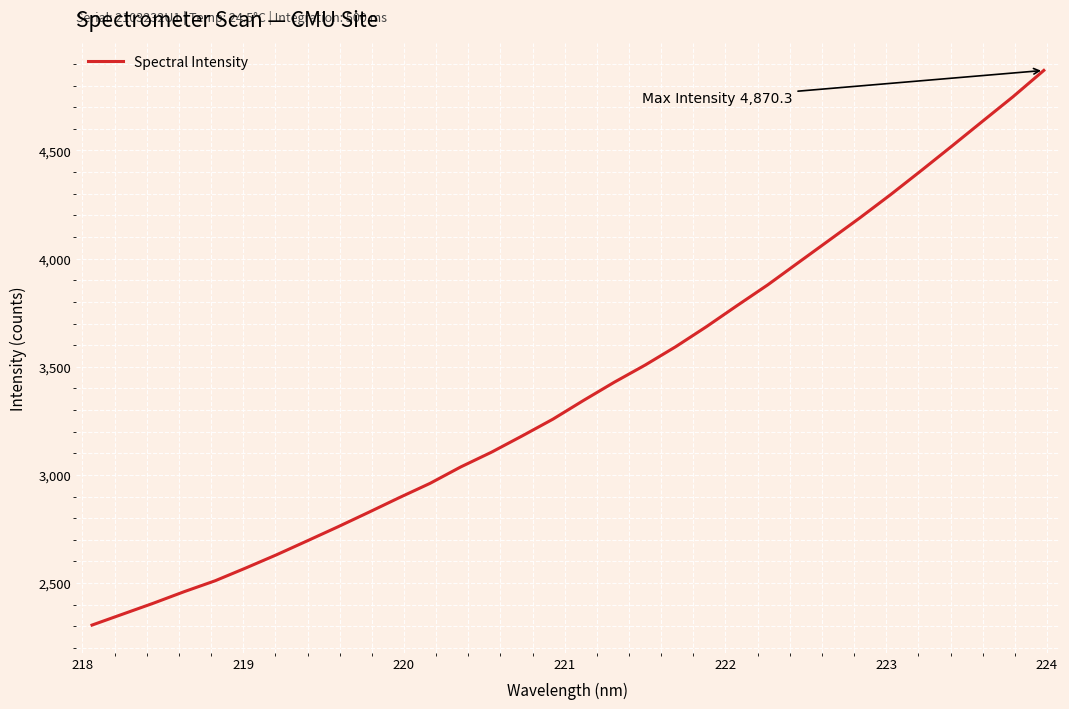

What is the difference between the maximum and minimum values?

2564.5